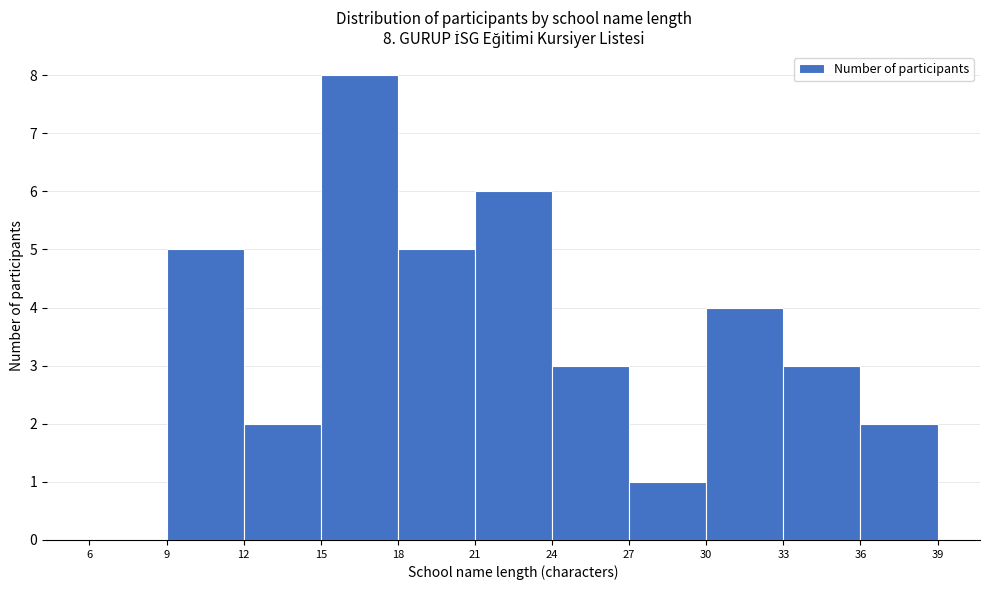

Which range on the x-axis has the tallest bar?

15 to 18